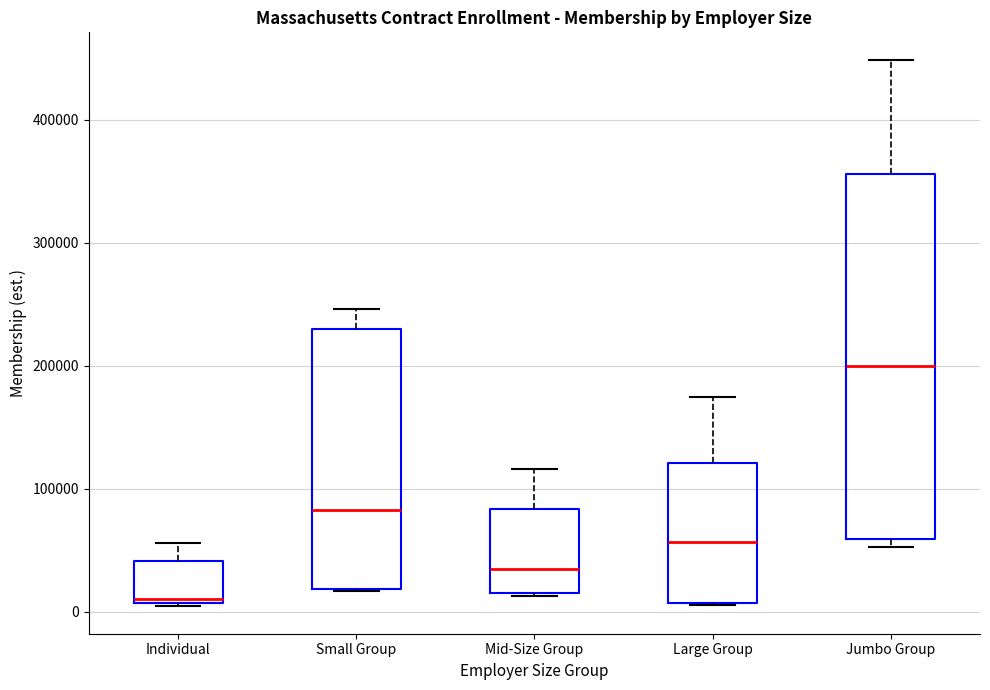

Reading left to right, transcribe this box plot: for each box, give where its median line is, the range the box spans, and where its two whiskers end, as read against the y-axis. The values are not printed on the chart, so give them approximately, as read against the axis.

Individual: median 10000 (just above the box's lower edge), box 10000 to 40000, whiskers 0 to 60000
Small Group: median 80000, box 20000 to 230000, whiskers 20000 to 250000
Mid-Size Group: median 30000, box 20000 to 80000, whiskers 10000 to 120000
Large Group: median 60000, box 10000 to 120000, whiskers 10000 to 170000
Jumbo Group: median 200000, box 60000 to 360000, whiskers 50000 to 450000